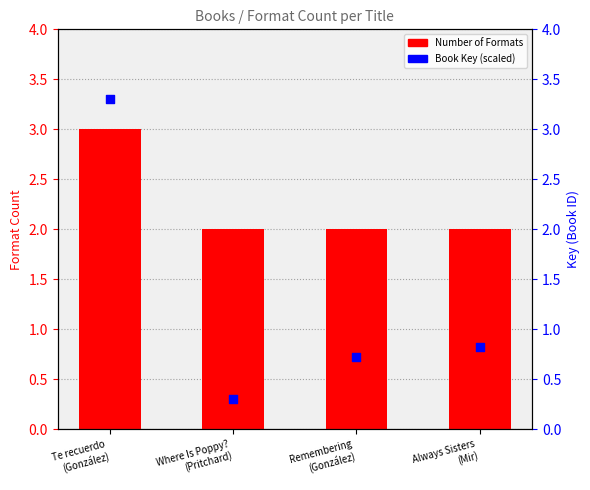

Is the value of Book Key (scaled) at Where Is Poppy?
(Pritchard) greater than the value of Number of Formats at Where Is Poppy?
(Pritchard)?

No